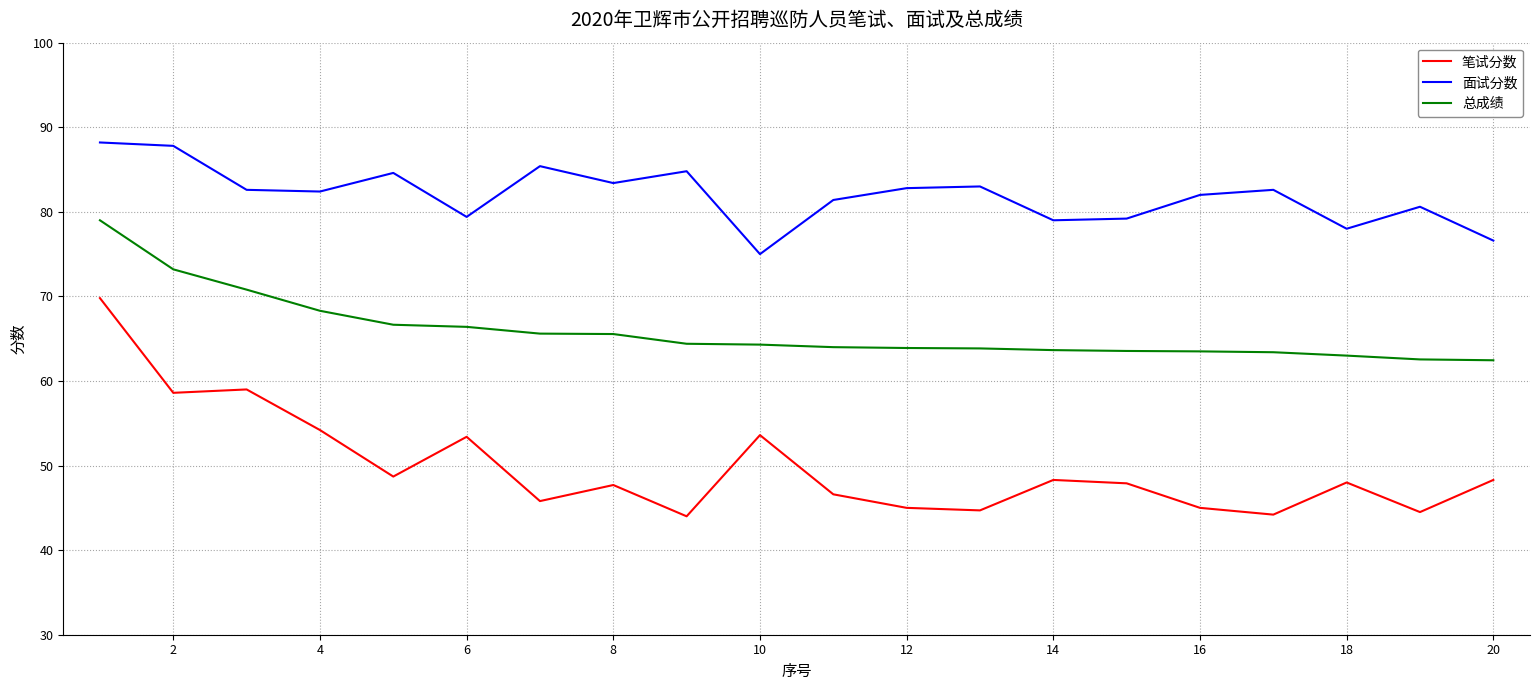

True or false: 笔试分数 and 总成绩 intersect in this chart.

False